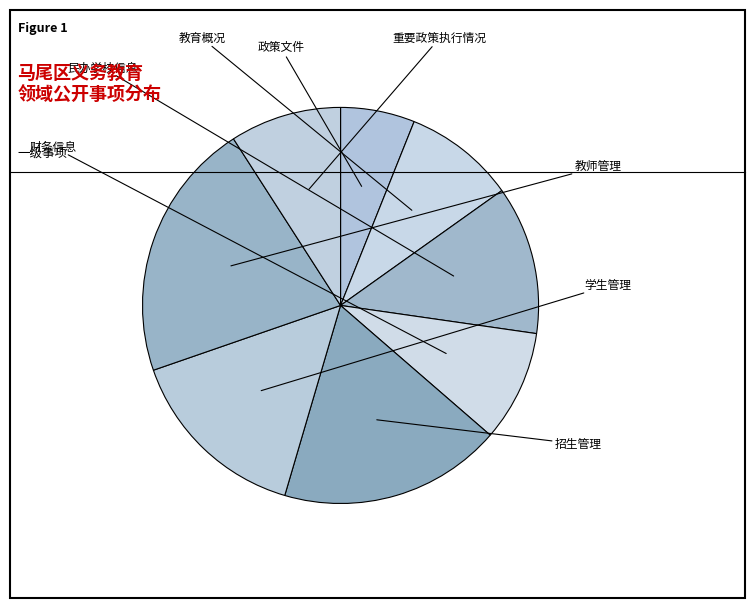

How many segments does this pie chart have?

8